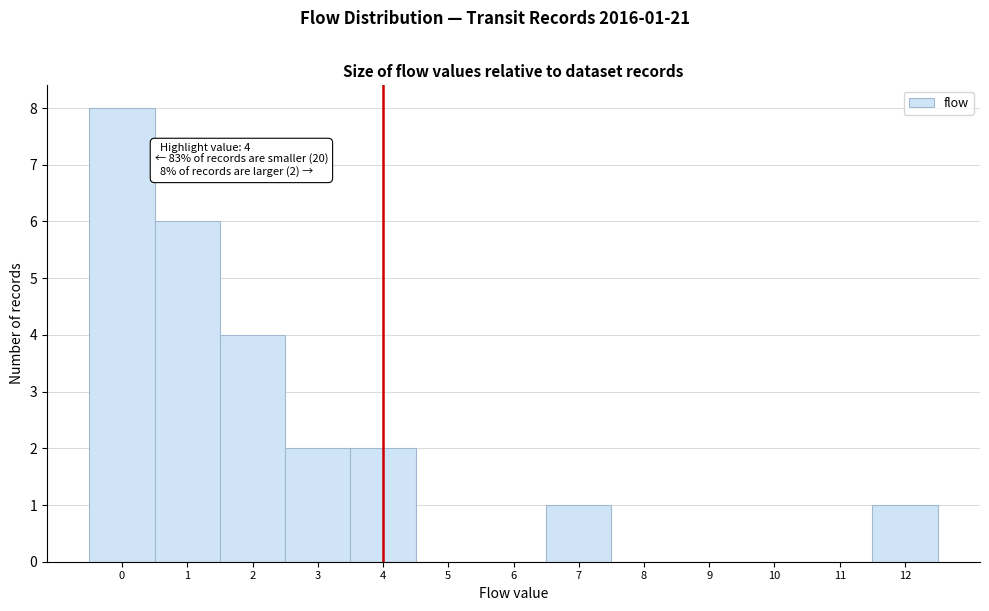

Which range on the x-axis has the tallest bar?

-0.5 to 0.5